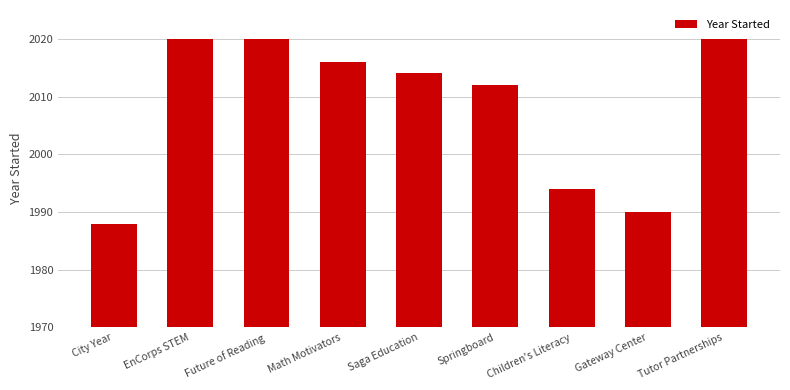

The value at City Year is 1988. True or false?

True